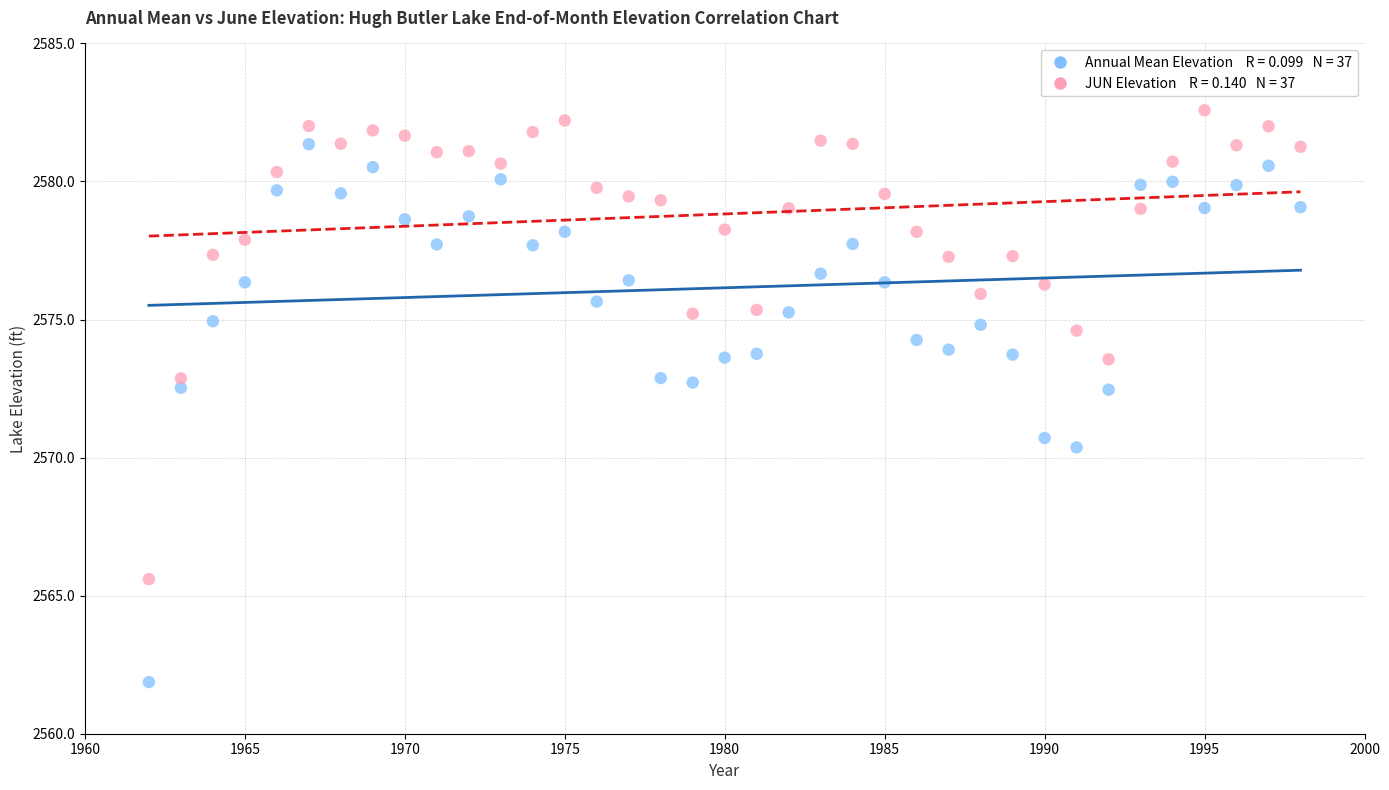

Across all data points, what is the range of X values (max minus min)?

36.0